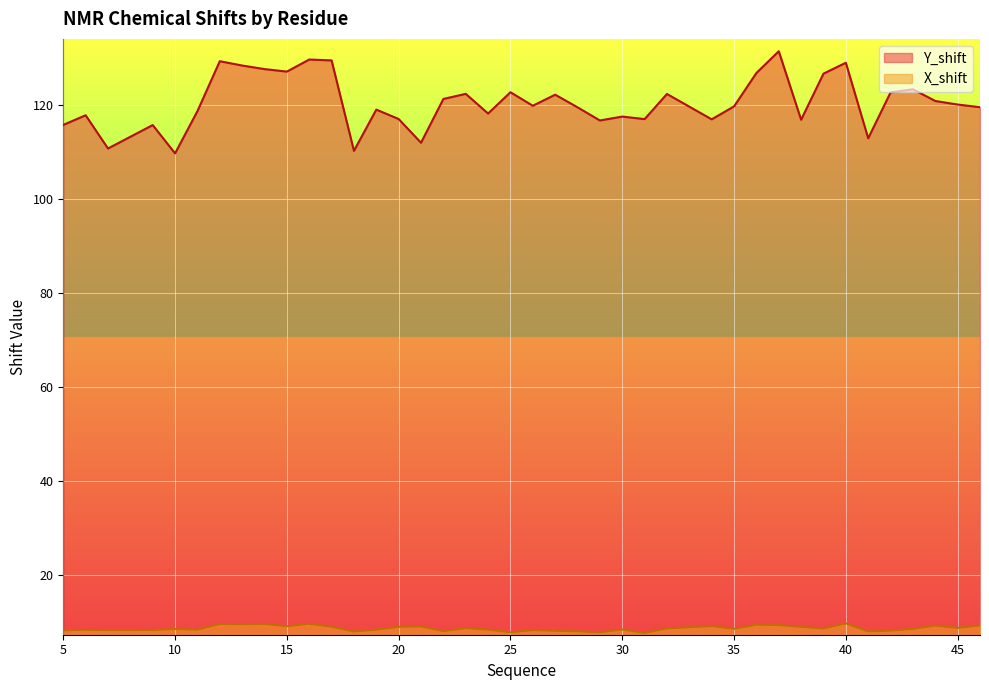

How many interior local peaks does the X_shift series have?

13